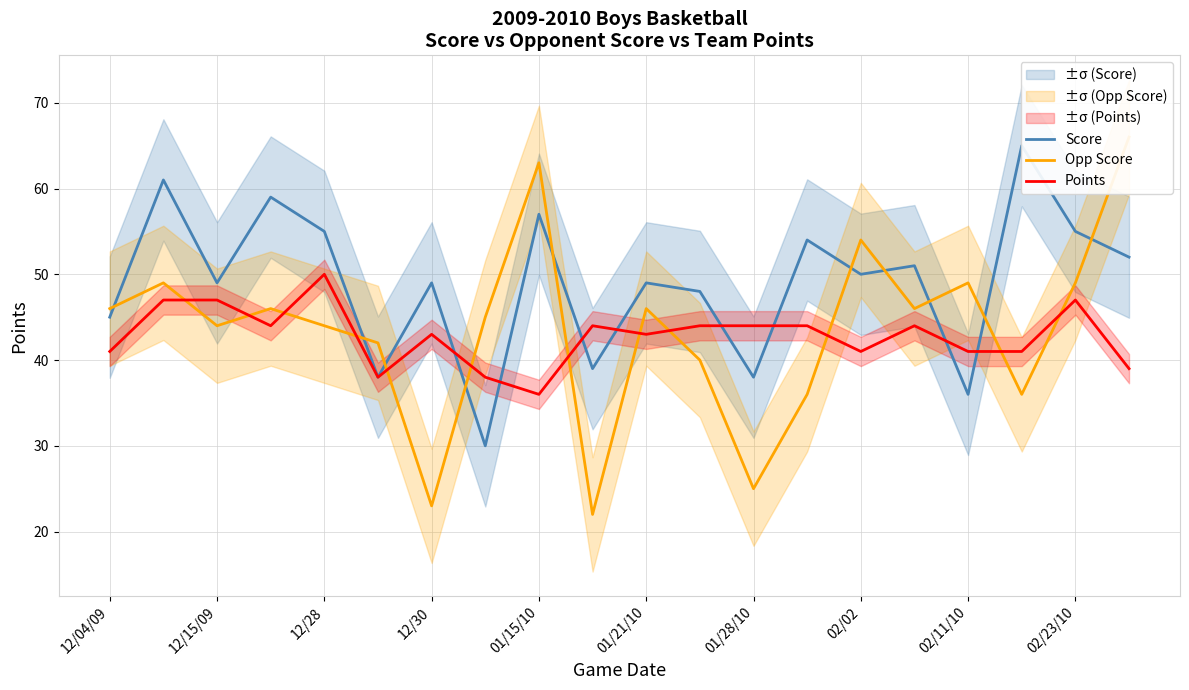

True or false: Score has more than 2 points higher than both neighbors.

True